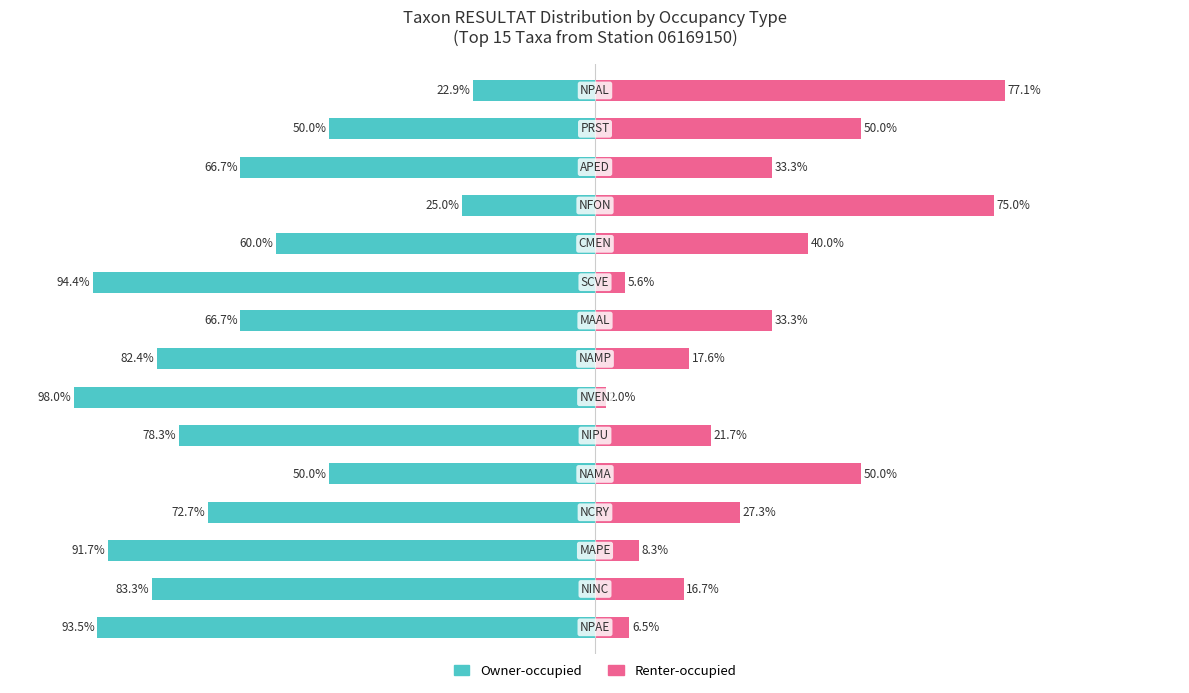

Reading left to right, transcribe all the data shown in this chart.

Owner-occupied: -93.5	-83.3	-91.7	-72.7	-50.0	-78.3	-98.0	-82.4	-66.7	-94.4	-60.0	-25.0	-66.7	-50.0	-22.9
Renter-occupied: 6.5	16.7	8.3	27.3	50.0	21.7	2.0	17.6	33.3	5.6	40.0	75.0	33.3	50.0	77.1